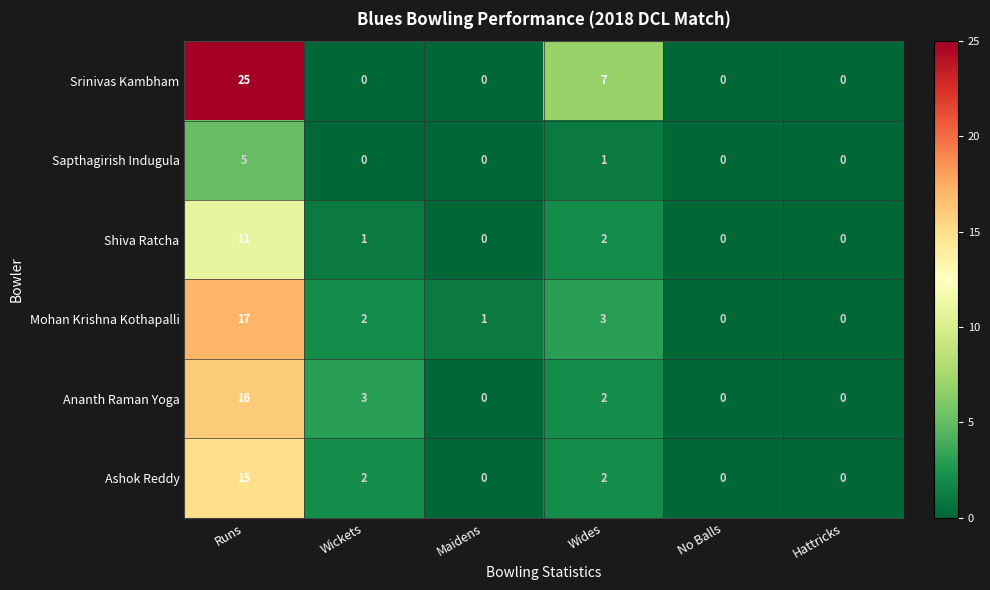

At which category is the sum across all series the highest?

Runs